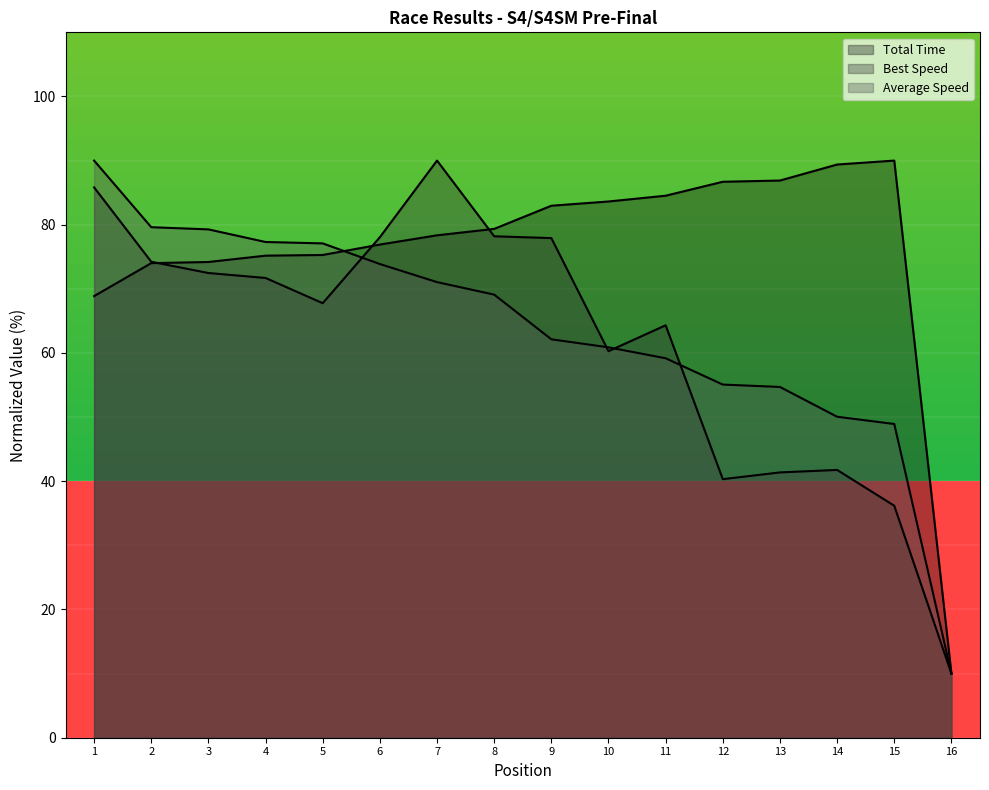

Count the number of data series in this chart.

3